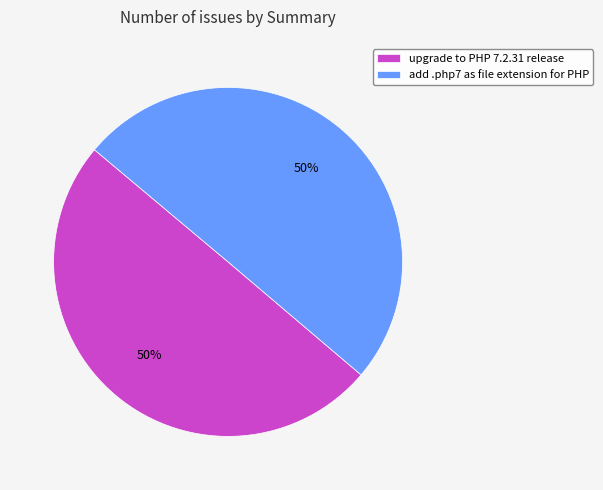

The add .php7 as file extension for PHP slice represents 62% of the pie. True or false?

False